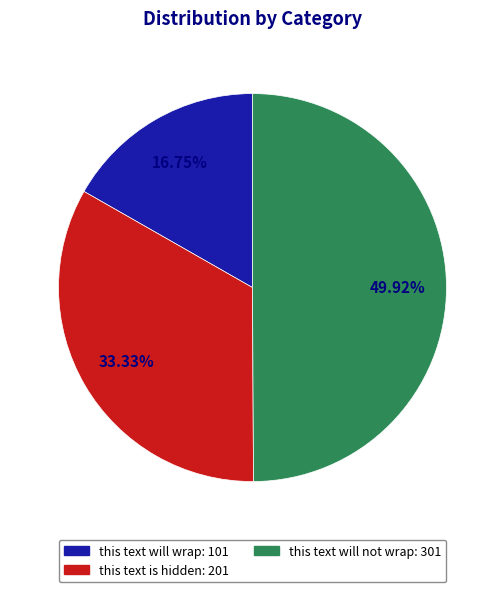

To the nearest percent, what portion does this text will not wrap represent?

50%